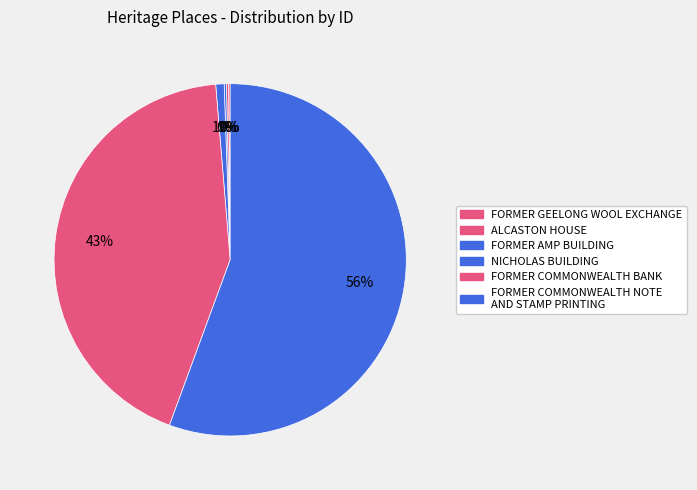

What is the ratio of the value at FORMER COMMONWEALTH BANK to the value at FORMER AMP BUILDING?

210.6